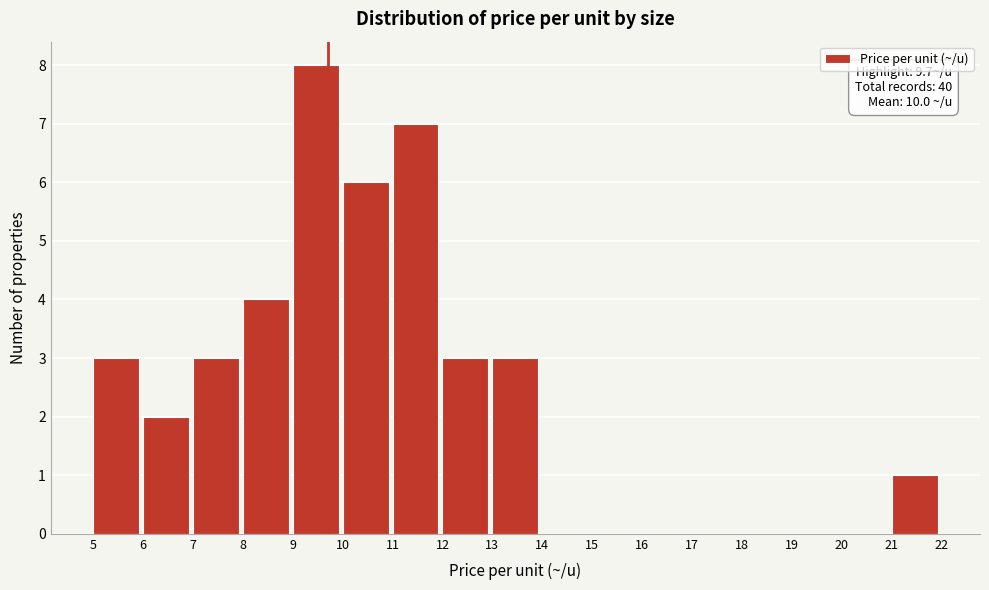

Over which range of the x-axis is the bar tallest?

9 to 10